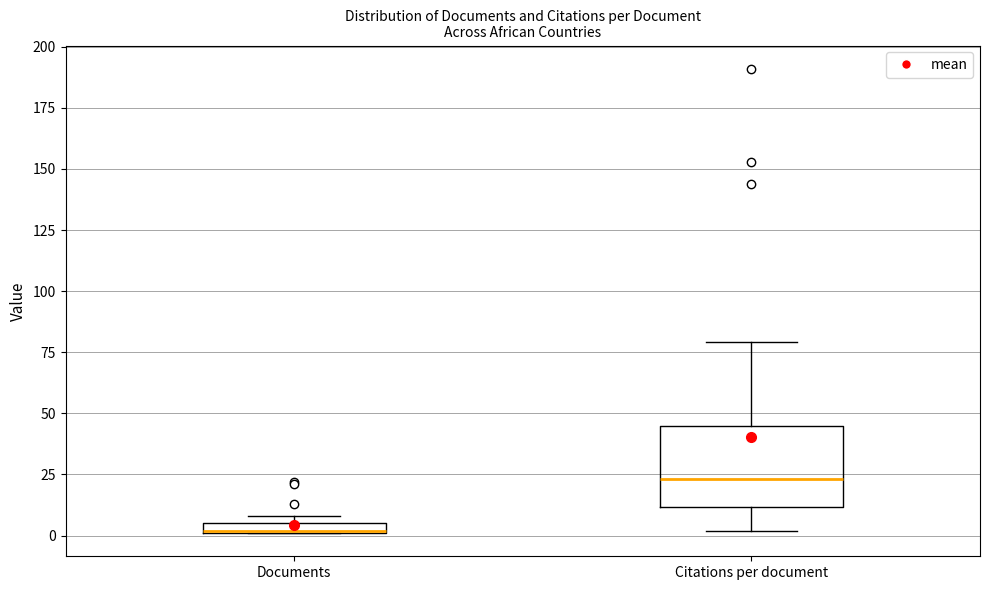

Which box is the tallest, from its lower edge to its upper edge?

Citations per document